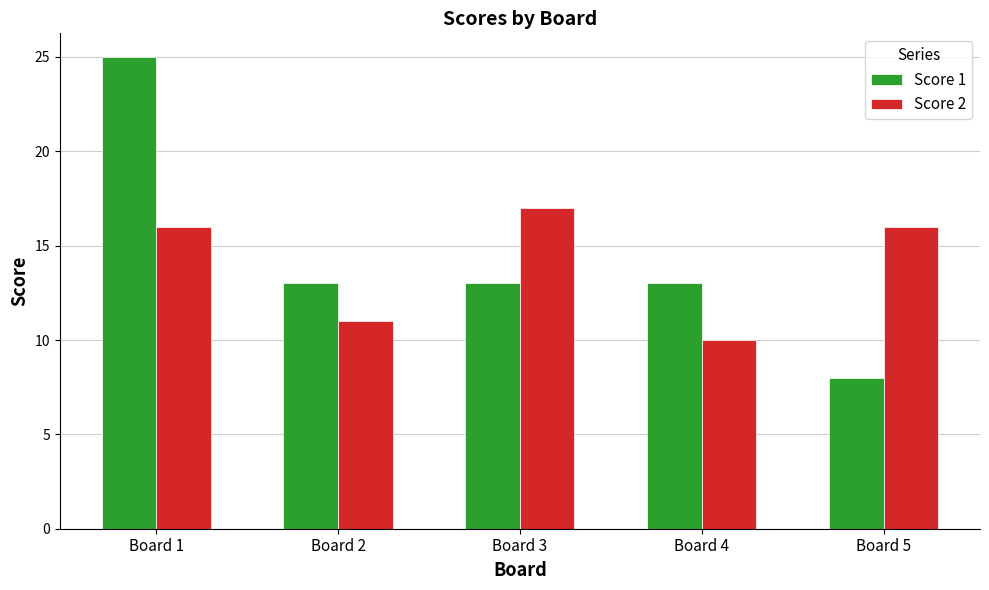

At how many categories does at least one series exceed 14?

3